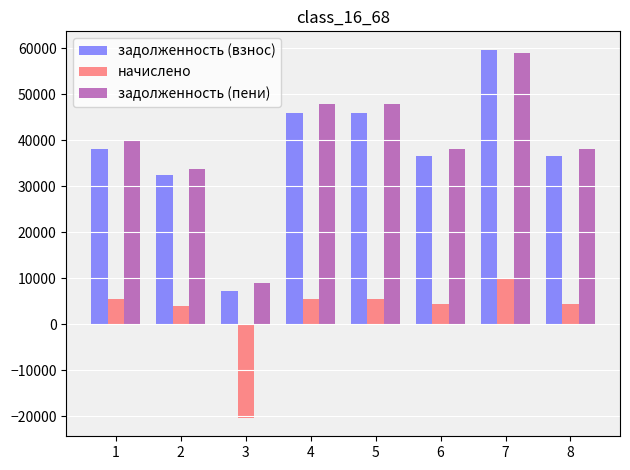

What is the average value of the начислено series?

2400.1